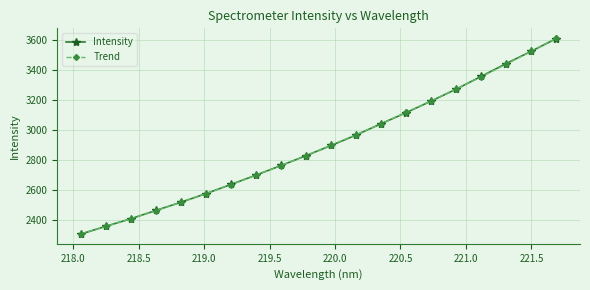

At how many categories does at least one series exceed 2844?

10